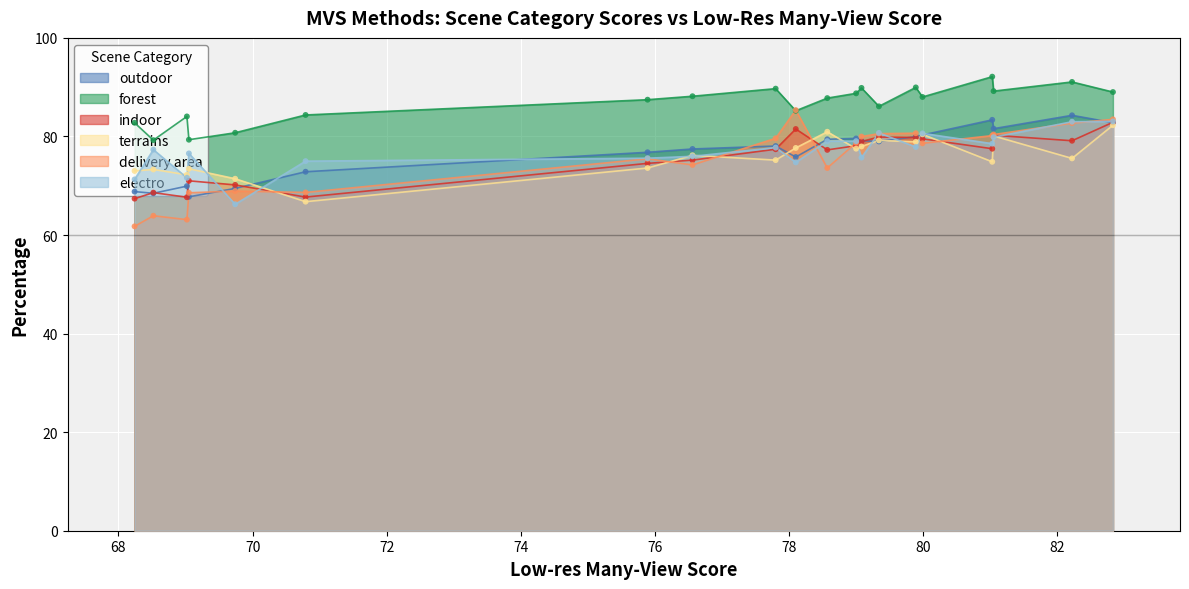

Which series has the widest spread of Y values?

delivery area